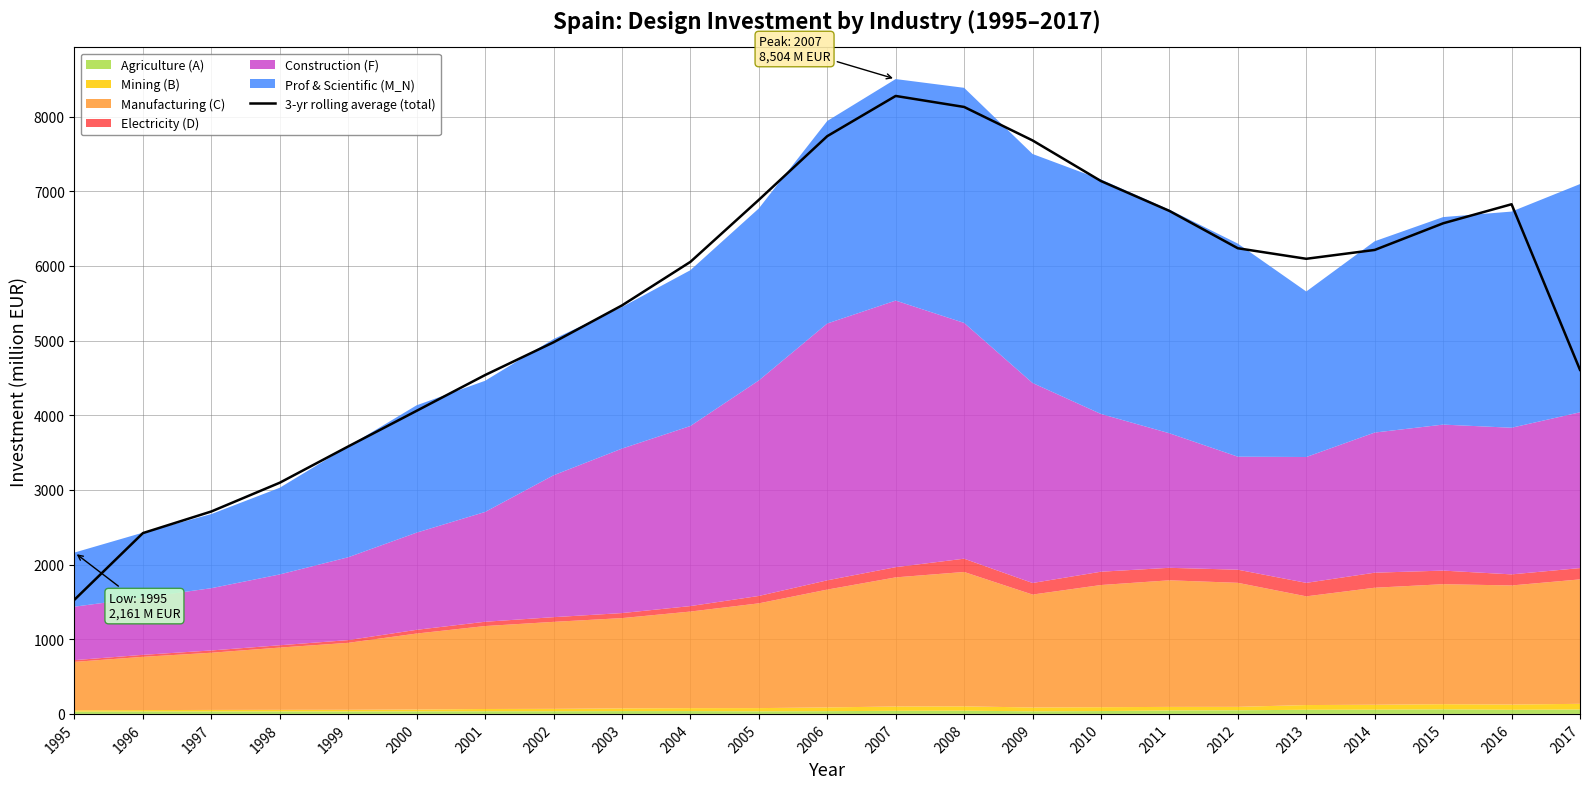

How many data points are less than 6096?

11